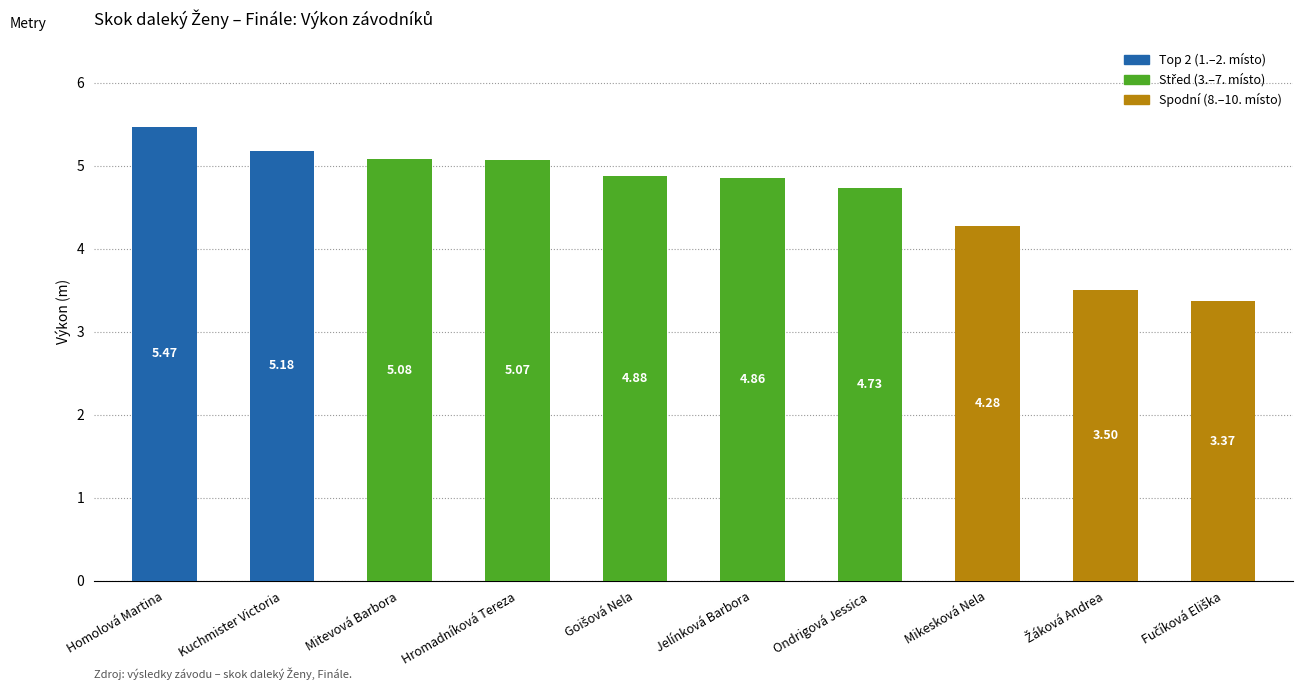

At which category does the chart reach its peak across all series?

Homolová Martina